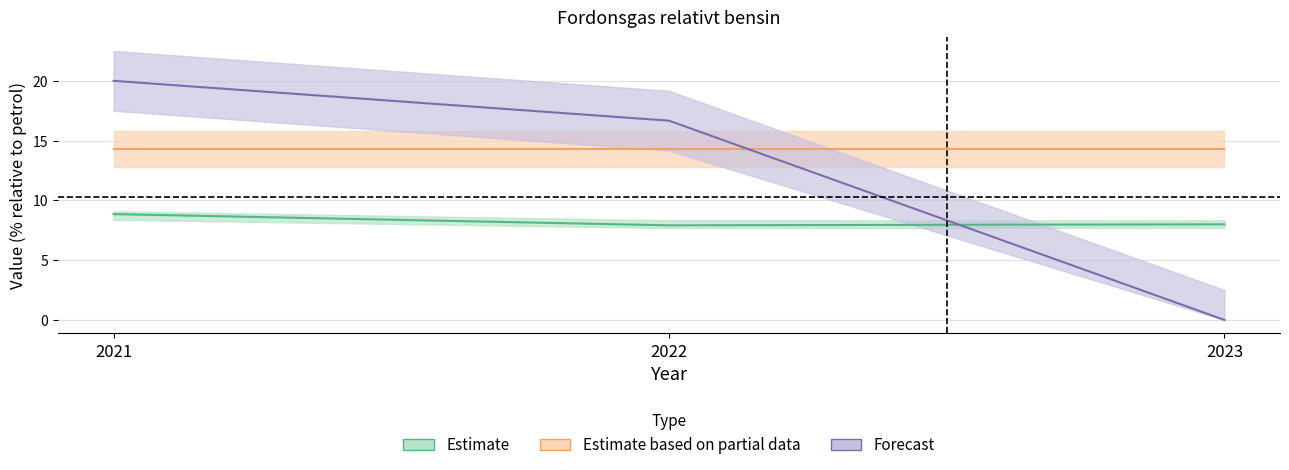

How many lines are shown in the chart?

5